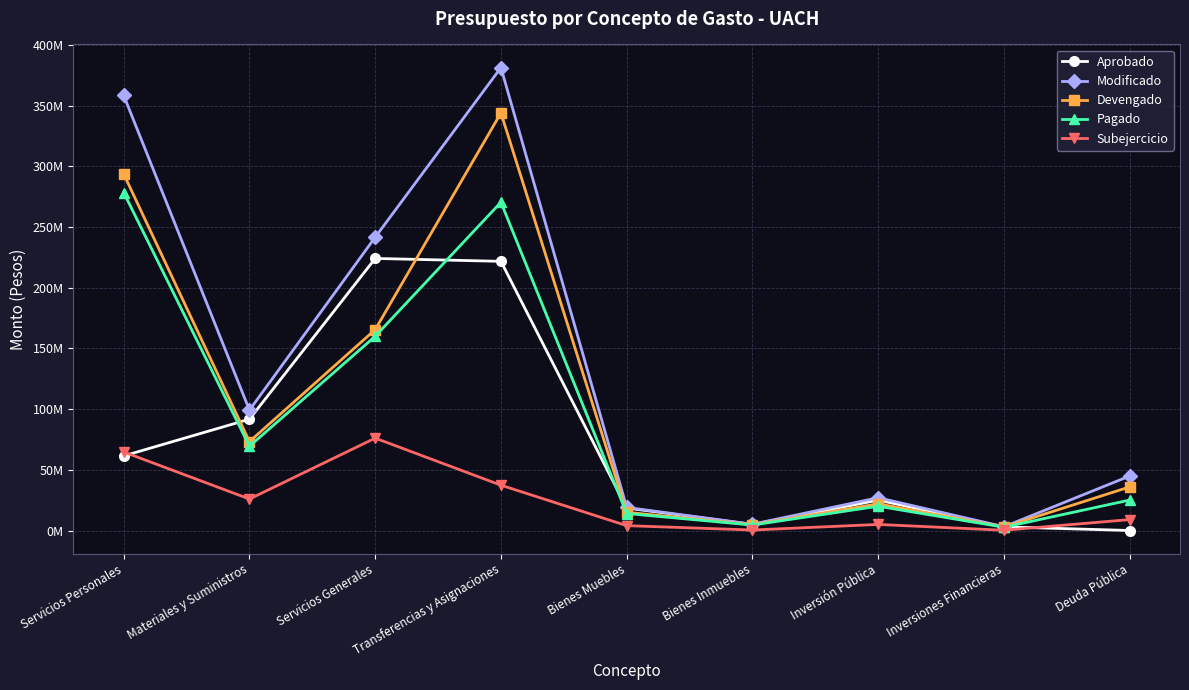

Which category has the lowest value across all series?

Deuda Pública